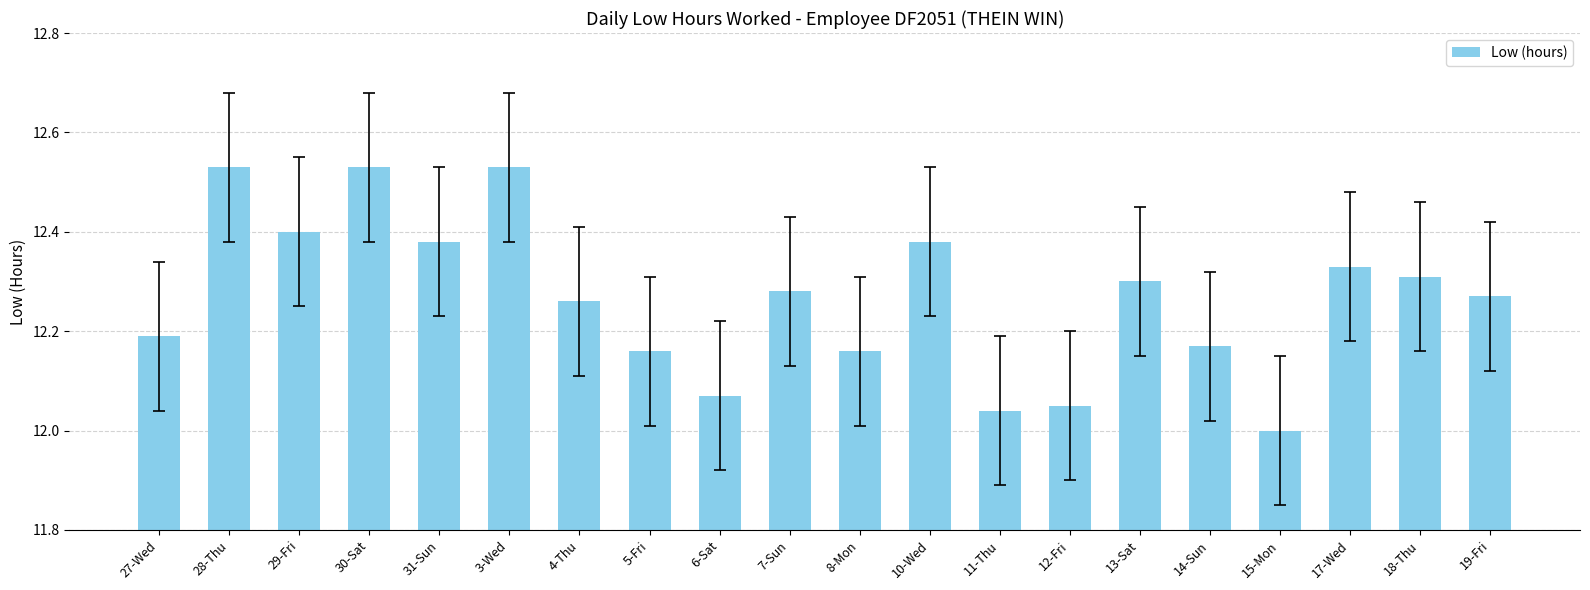

Which category has the lowest value across all series?

15-Mon